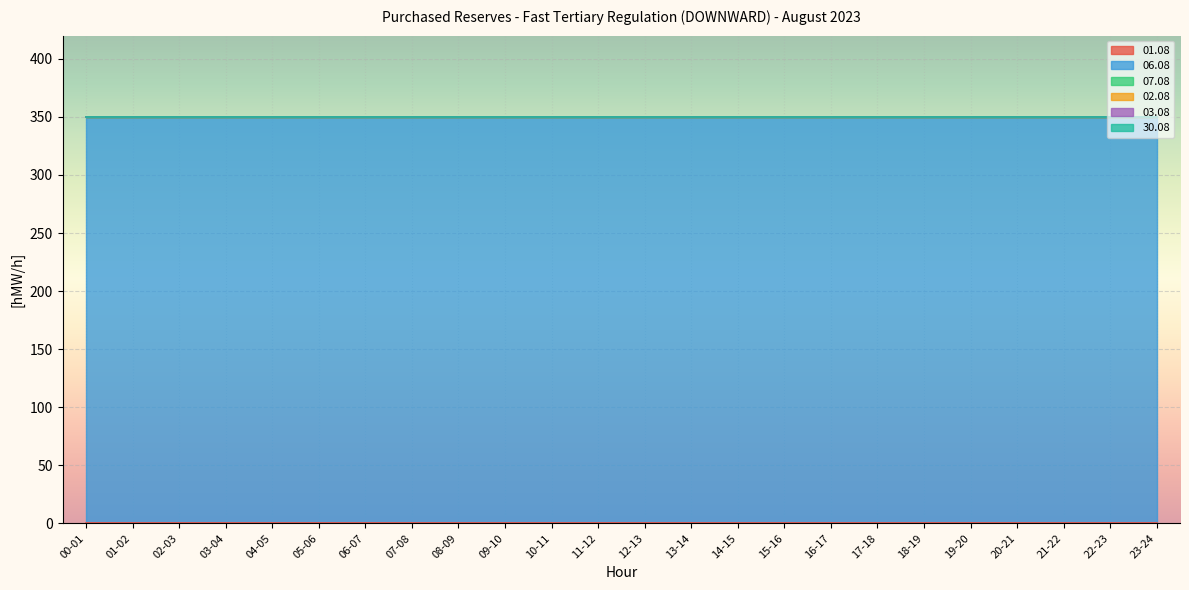

What is the label of the 18th point from the left?

17-18